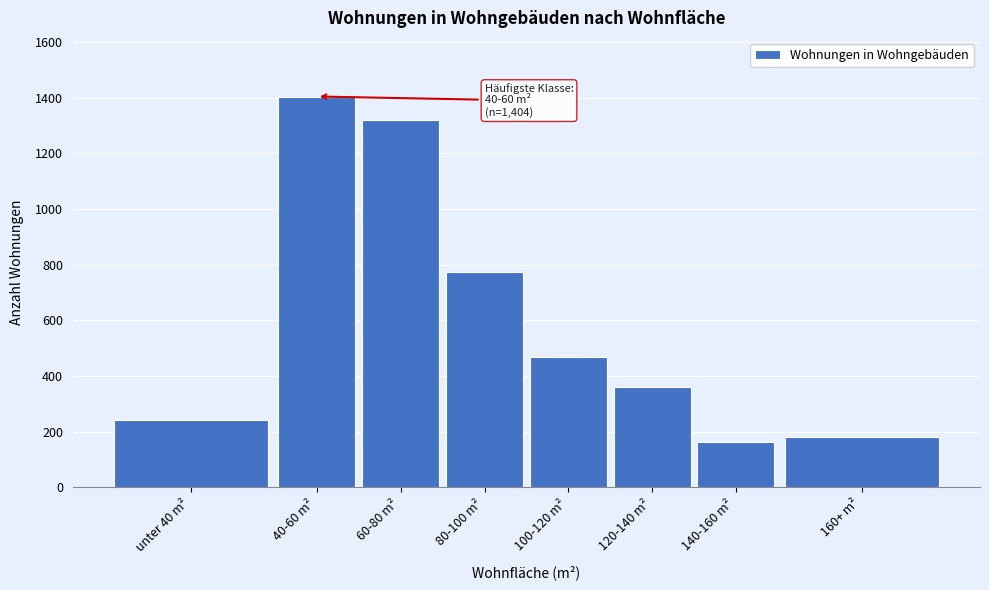

Reading right to left, what are all the values shown in this chart?

160+ m²=182	140-160 m²=163	120-140 m²=361	100-120 m²=467	80-100 m²=775	60-80 m²=1321	40-60 m²=1404	unter 40 m²=242